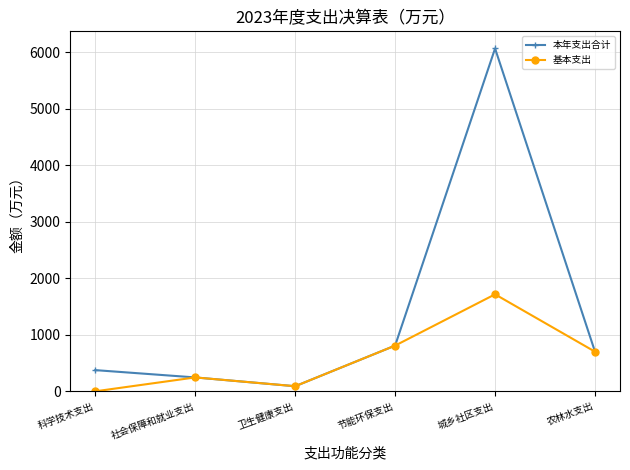

What is the value of the 基本支出 point at the 6th from the left?

701.1